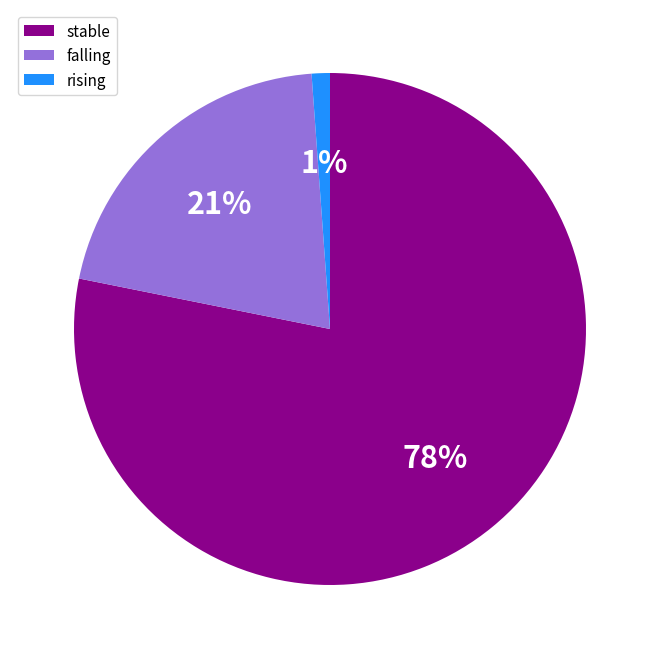

To the nearest percent, what percentage of the pie is falling?

21%